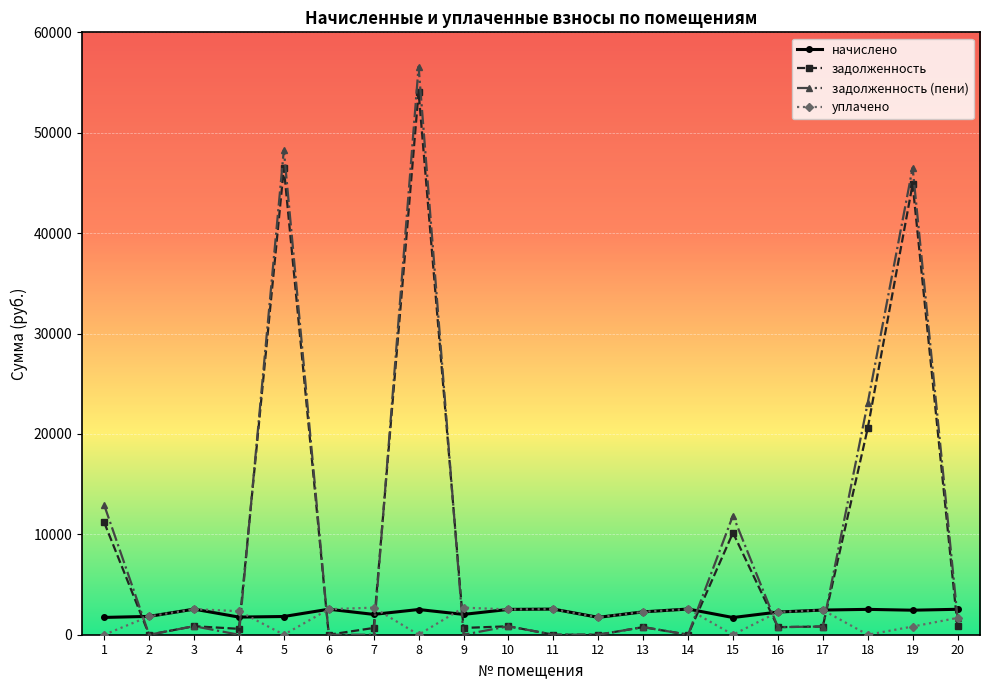

What is the difference between the maximum and second lowest values in the задолженность (пени) series?

56587.9